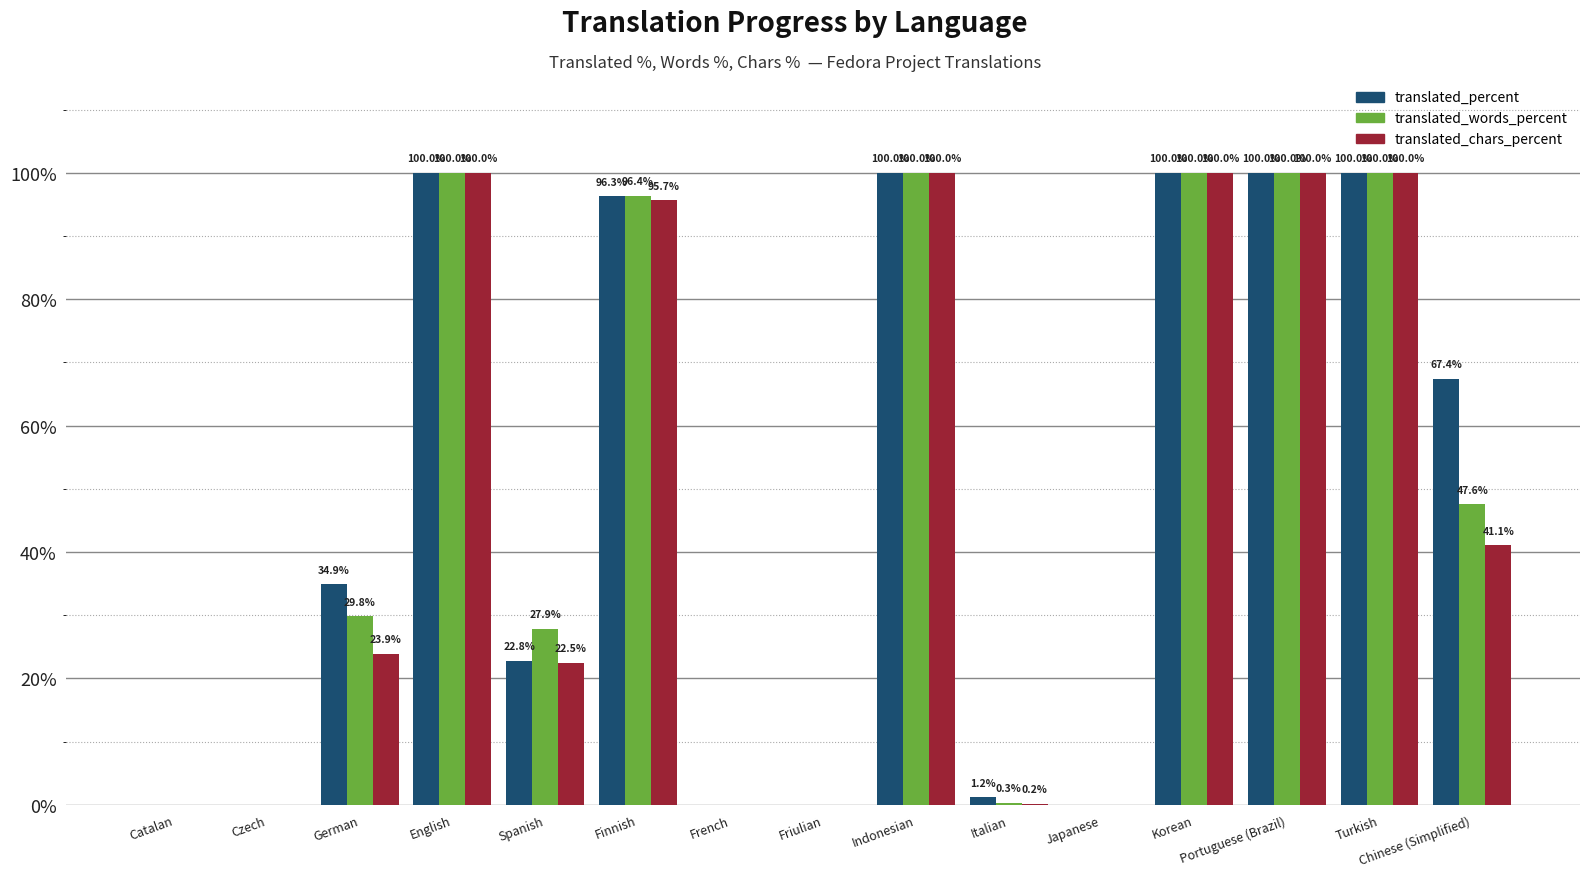

What is the maximum value shown in the chart?

100.0